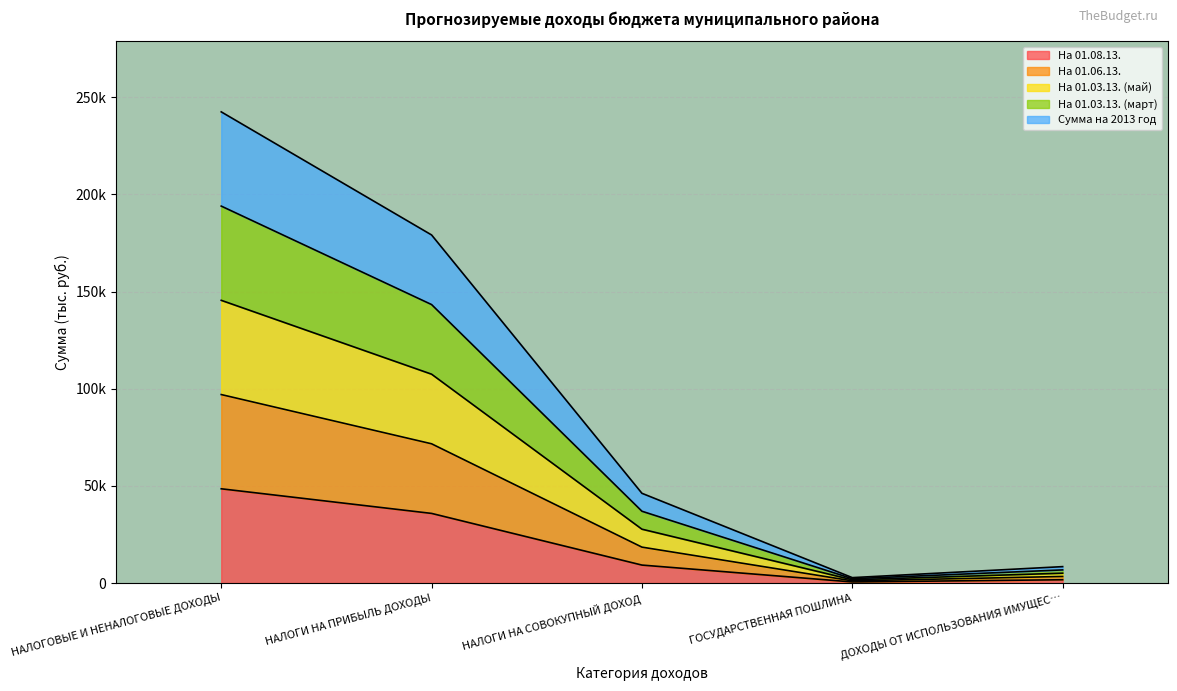

True or false: На 01.08.13. has more than 0 points higher than both neighbors.

False